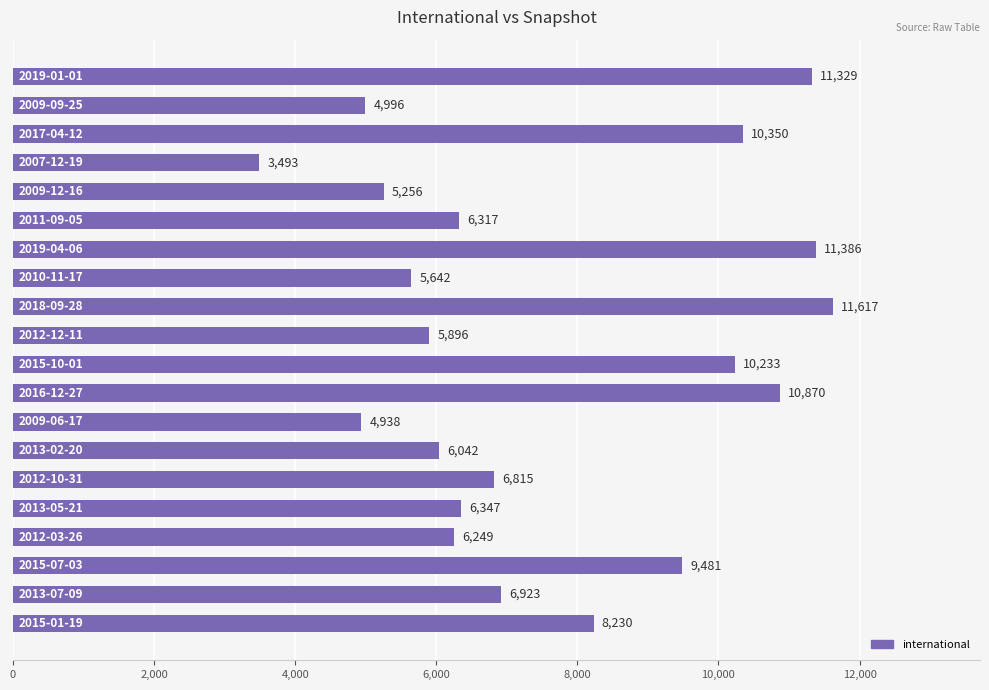

How many data points does each series have?

20